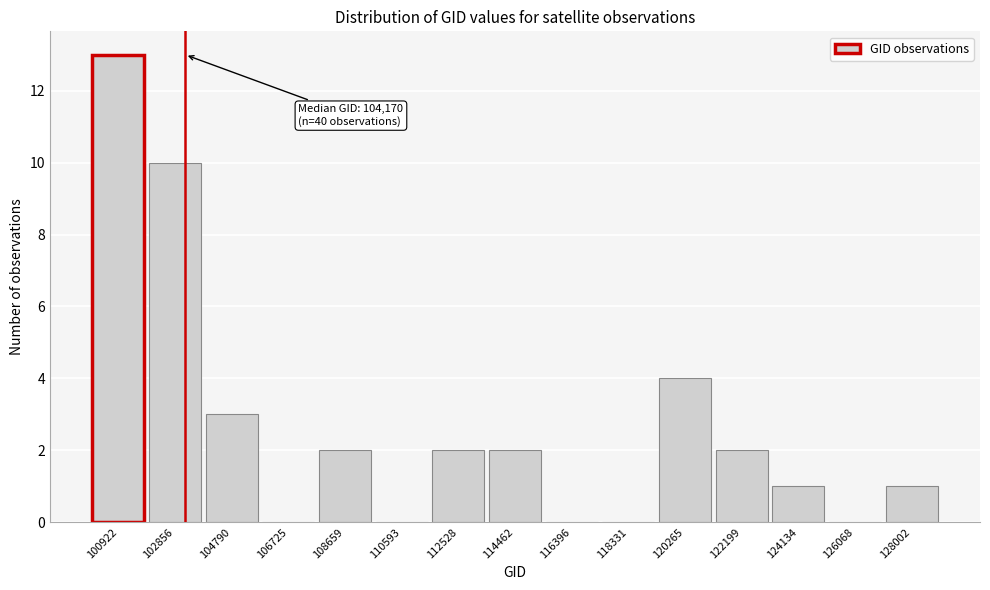

Reading left to right, transcribe all the data shown in this chart.

100922=13	102856=10	104790=3	106725=0	108659=2	110593=0	112528=2	114462=2	116396=0	118331=0	120265=4	122199=2	124134=1	126068=0	128002=1